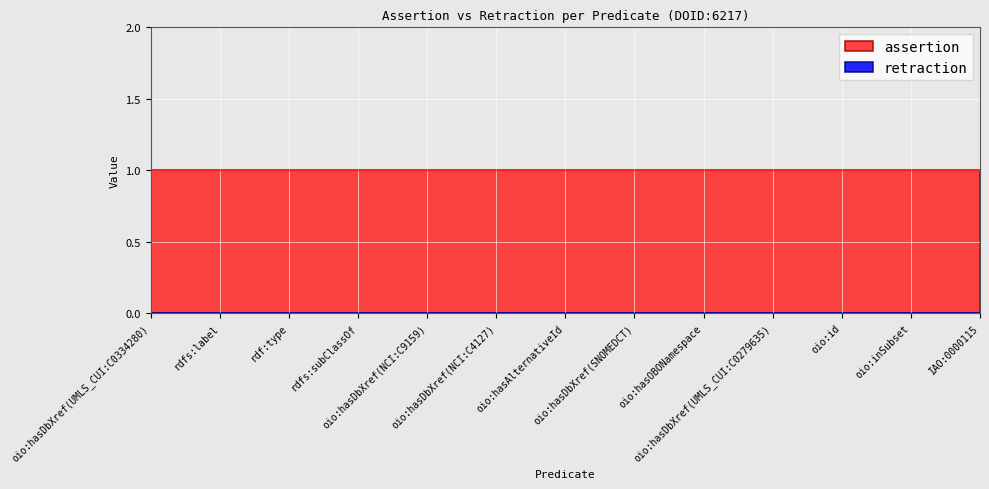

Which series has the largest total across all categories?

assertion